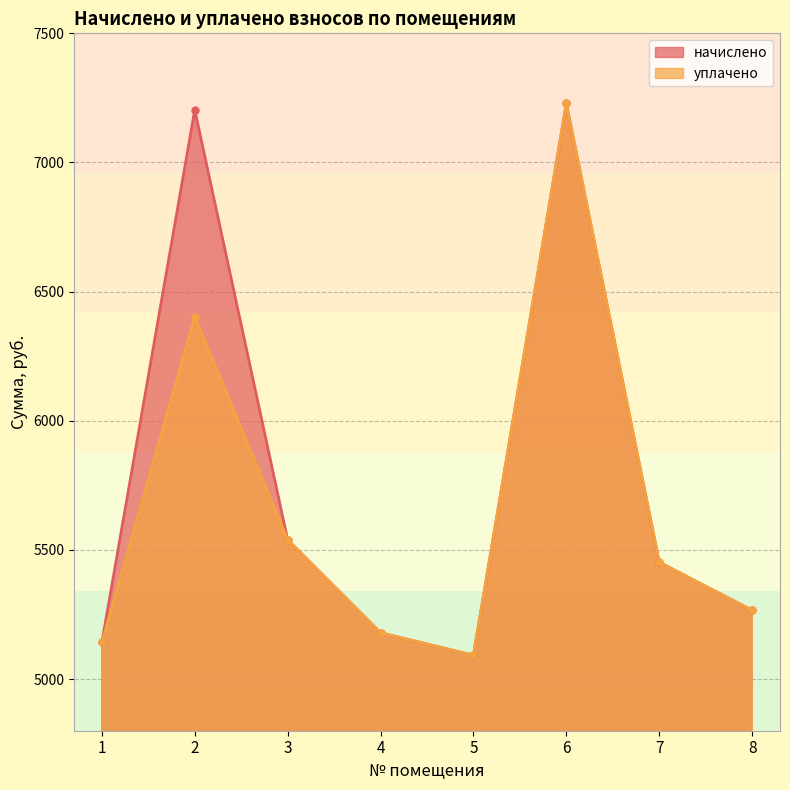

What is the value of the уплачено point at the 5th from the left?

5092.2